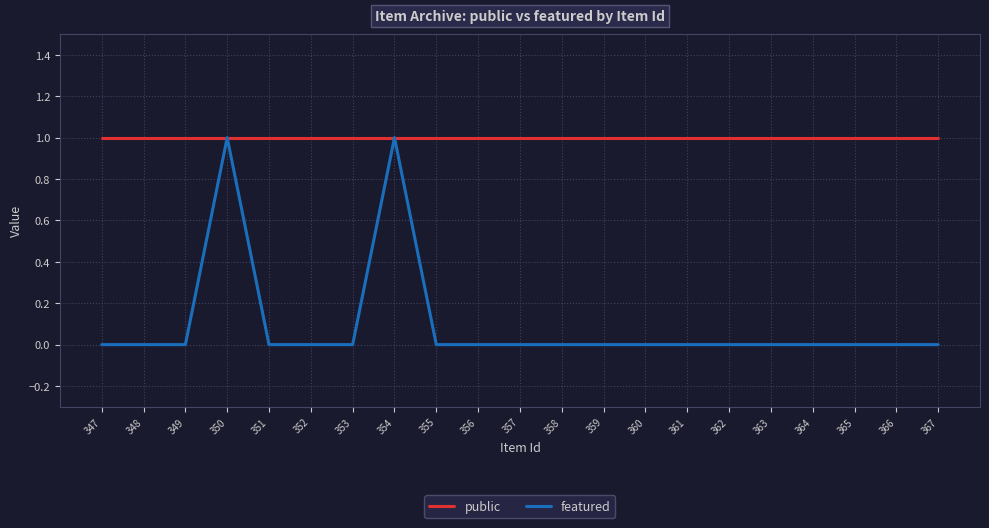

Reading right to left, list all the values displayed in this chart.

public: 1	1	1	1	1	1	1	1	1	1	1	1	1	1	1	1	1	1	1	1	1
featured: 0	0	0	0	0	0	0	0	0	0	0	0	0	1	0	0	0	1	0	0	0